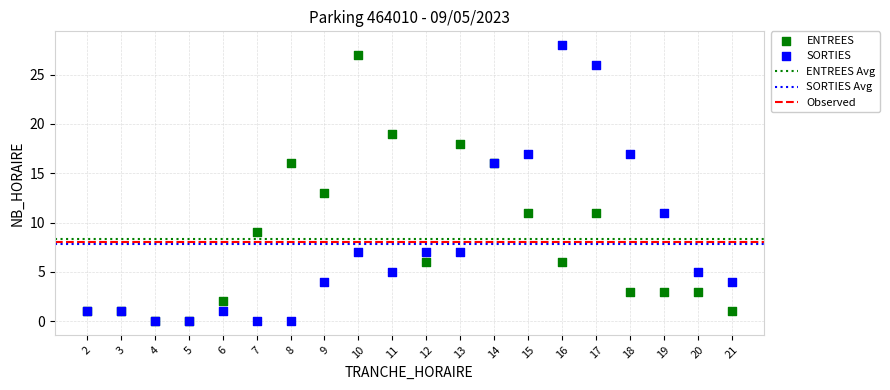

In the SORTIES series, what Y value is closest to 14?

16